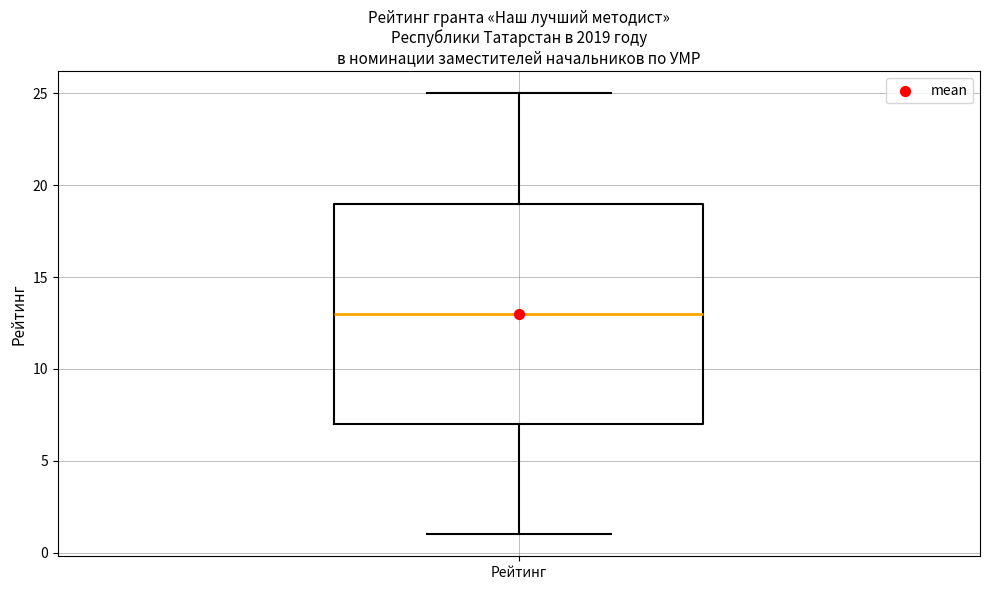

Where is the upper edge of the box for Рейтинг on the y-axis? The values are not printed on the chart, so give them approximately, as read against the axis.

19